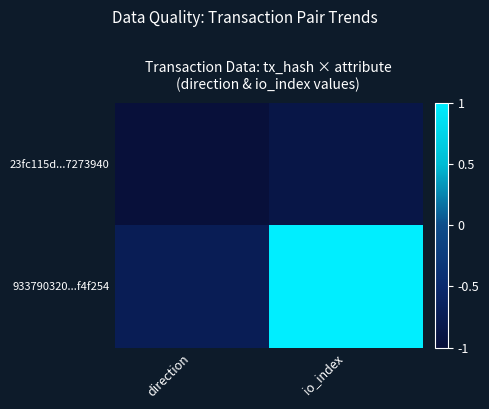

Reading left to right, what are all the values shown in this chart?

23fc115d...7273940: direction=-1.0	io_index=-0.9
933790320...f4f254: direction=-0.7	io_index=1.0